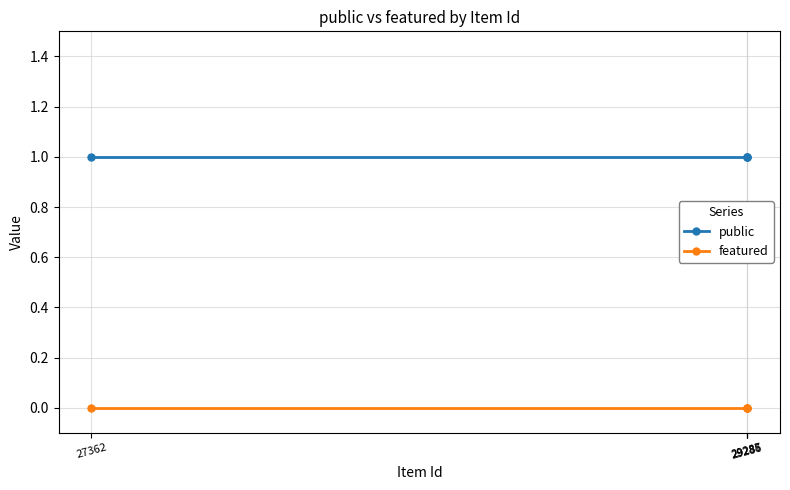

What value does the public series have at 29285?

1